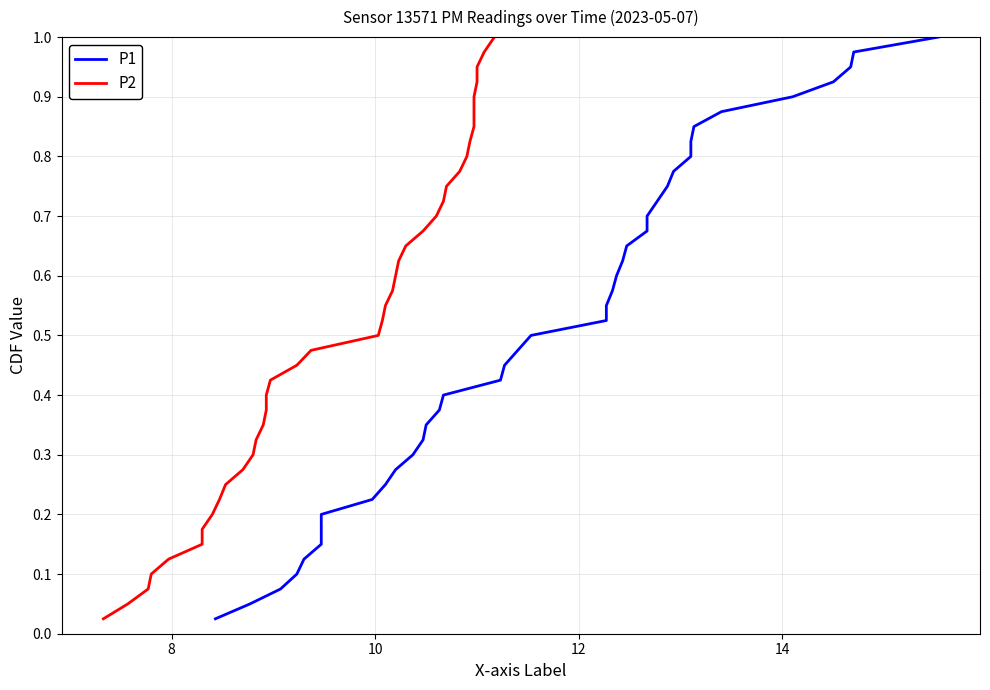

True or false: P1 and P2 cross at least once.

False